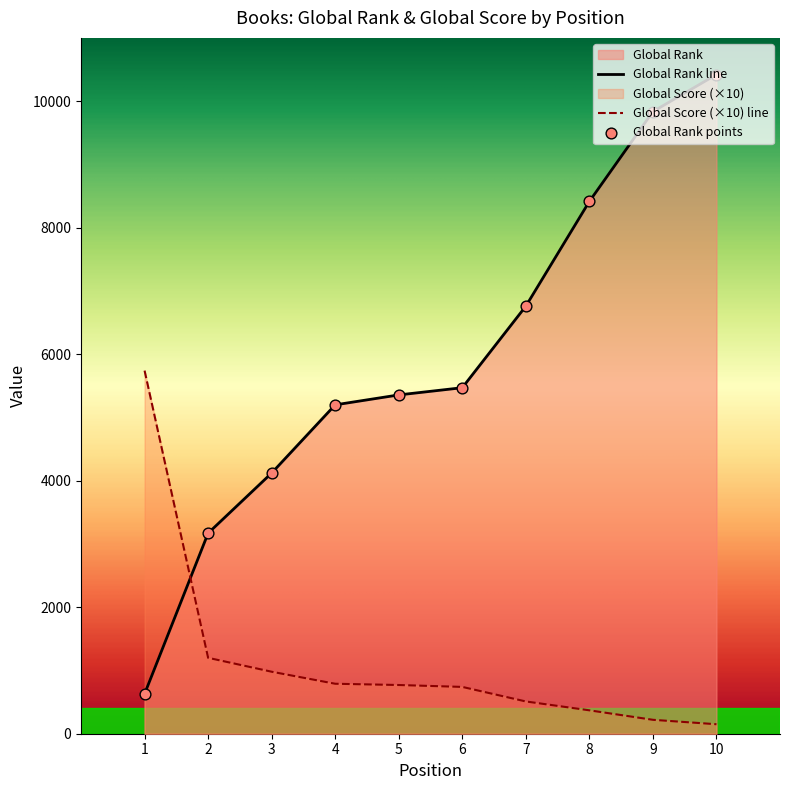

At which category is the sum across all series the highest?

10